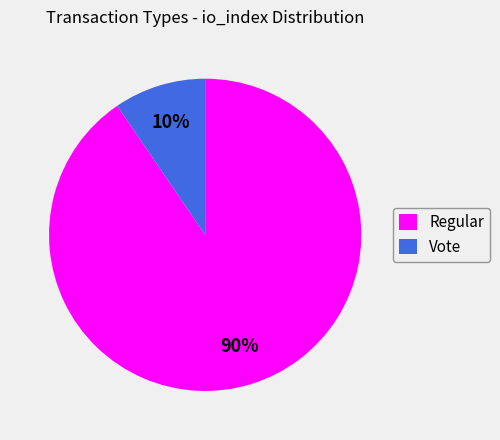

Which slice is the largest?

Regular